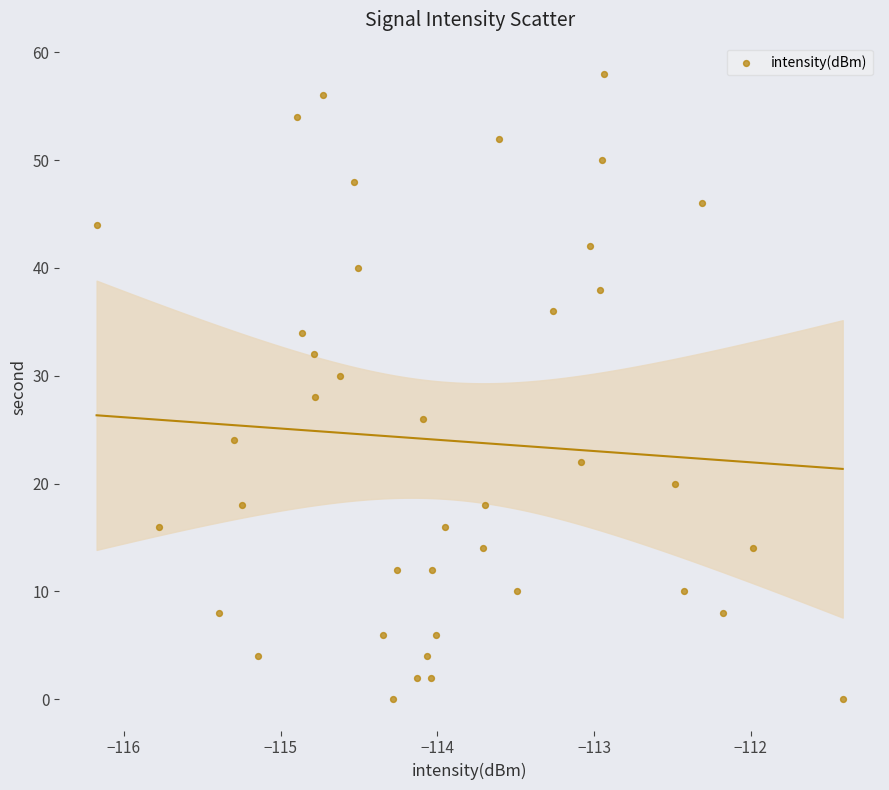

What is the range of Y values (max minus min)?

58